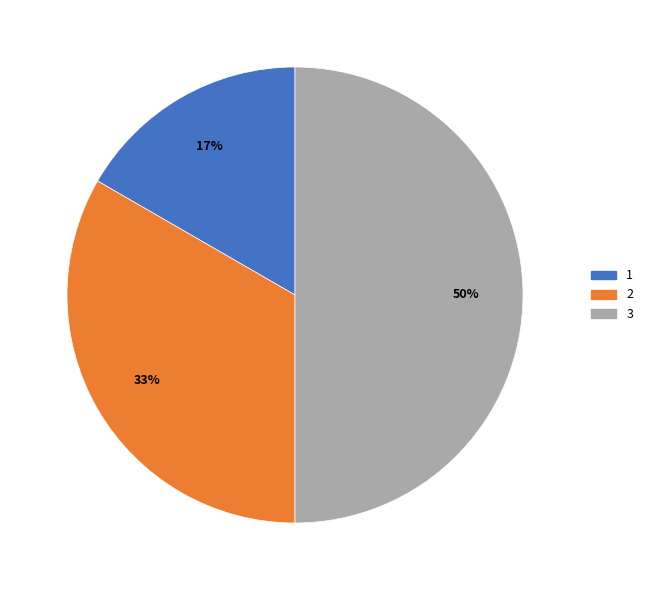

Rank the categories by value from lowest to highest.

1, 2, 3